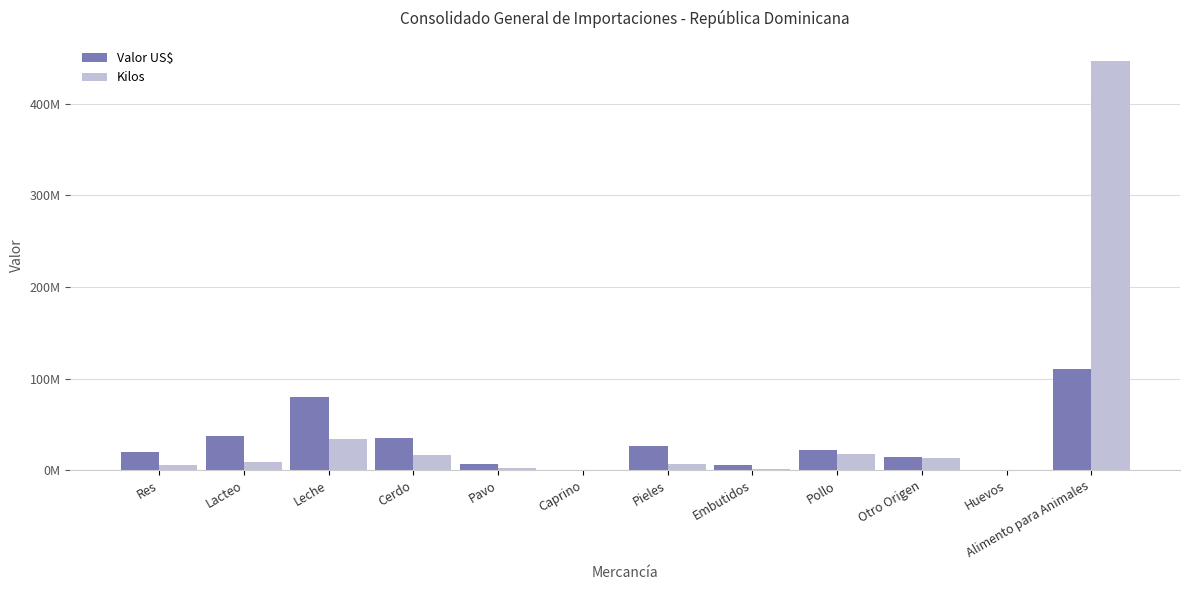

What are all the series names shown in the legend?

Valor US$, Kilos